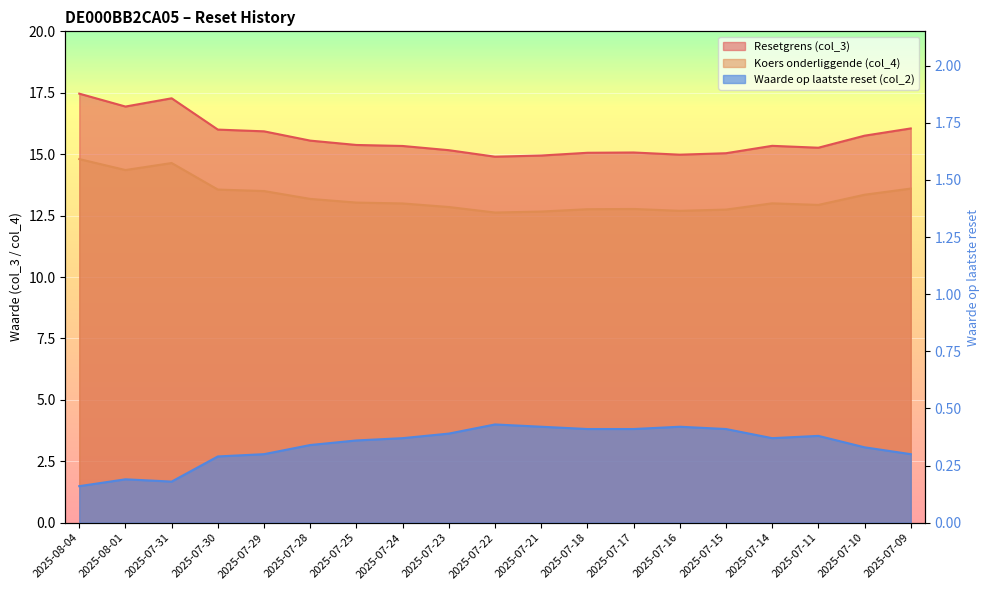

True or false: Resetgrens (col_3) and Waarde op laatste reset (col_2) intersect in this chart.

False